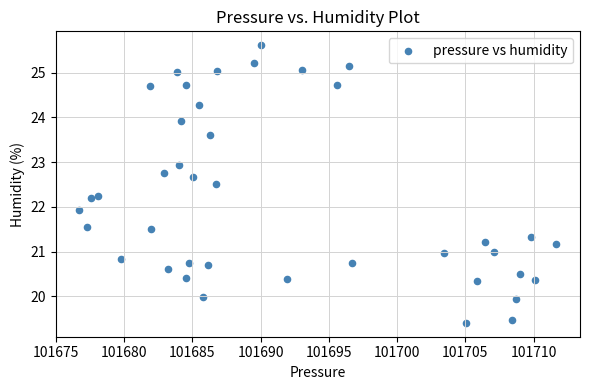

What is the range of X values (max minus min)?

34.9